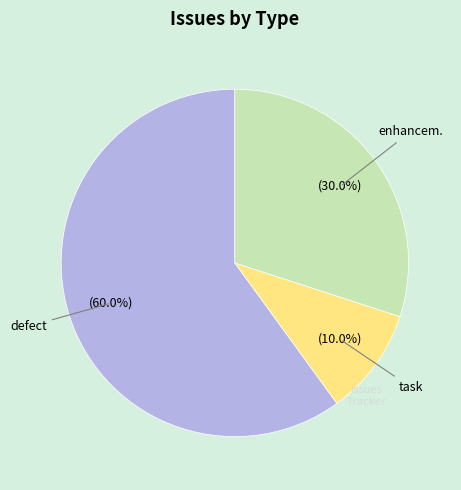

Does any single category account for the majority?

Yes